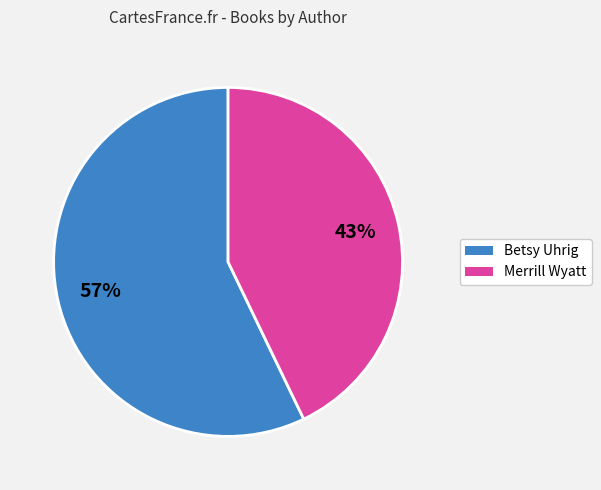

Which has a higher value, Merrill Wyatt or Betsy Uhrig?

Betsy Uhrig